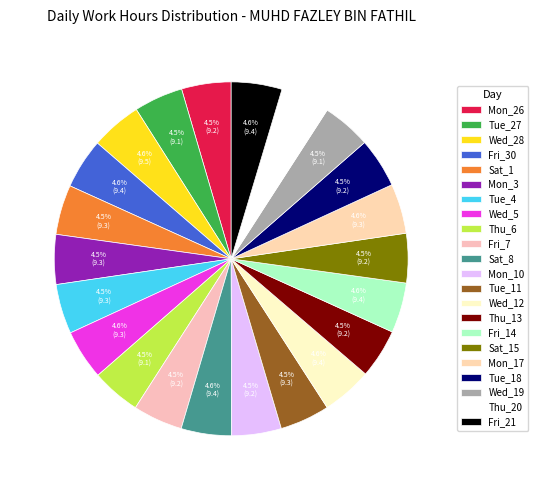

Approximately how many times larger is the value at Thu_6 compared to Fri_30?

1.0